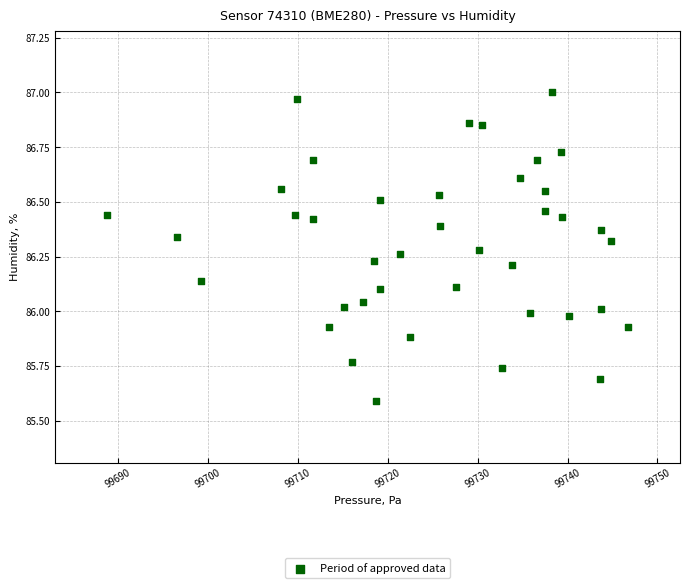

What is the range of X values (max minus min)?

57.9